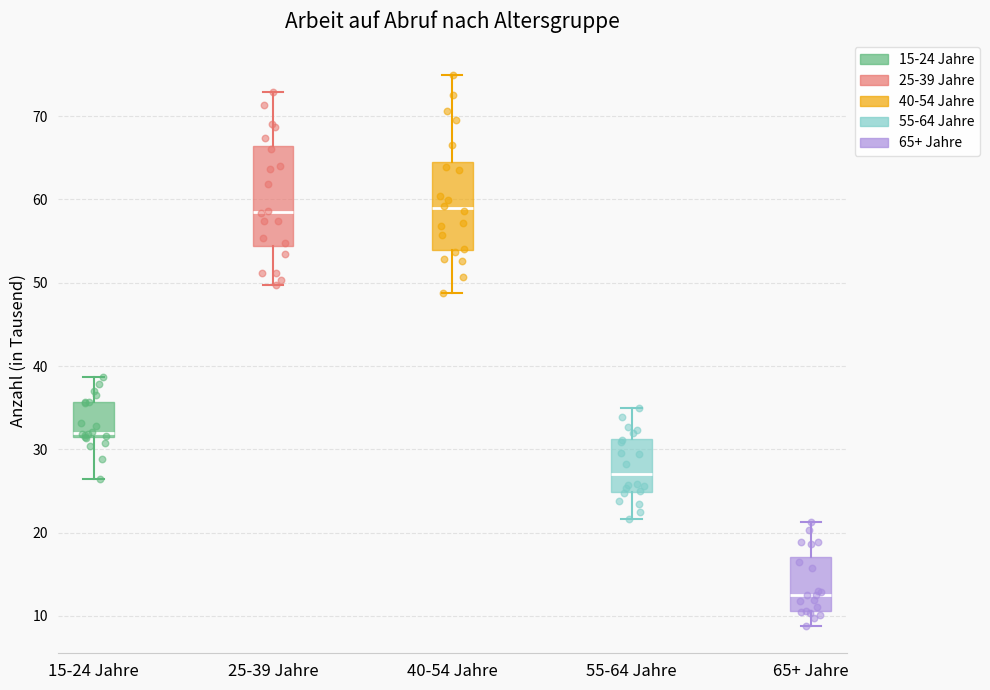

Reading left to right, transcribe this box plot: for each box, give where its median line is, the range the box spans, and where its two whiskers end, as read against the y-axis. The values are not printed on the chart, so give them approximately, as read against the axis.

15-24 Jahre: median 32, box 31 to 36, whiskers 26 to 39
25-39 Jahre: median 59, box 54 to 66, whiskers 50 to 73
40-54 Jahre: median 59, box 54 to 65, whiskers 49 to 75
55-64 Jahre: median 27, box 25 to 31, whiskers 22 to 35
65+ Jahre: median 13, box 11 to 17, whiskers 9 to 21